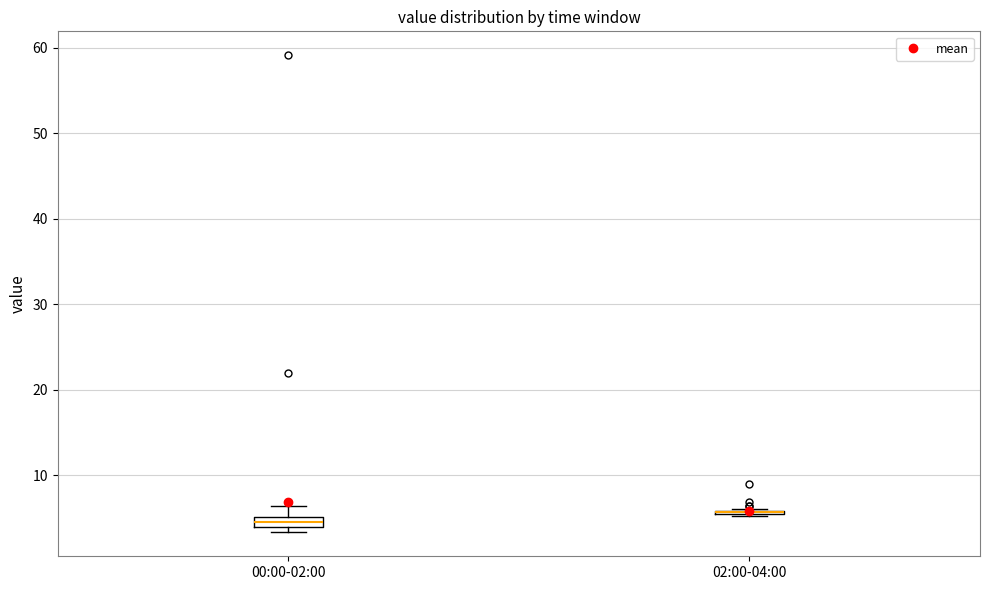

Where does the upper whisker of the box for 00:00-02:00 end on the y-axis? The values are not printed on the chart, so give them approximately, as read against the axis.

6